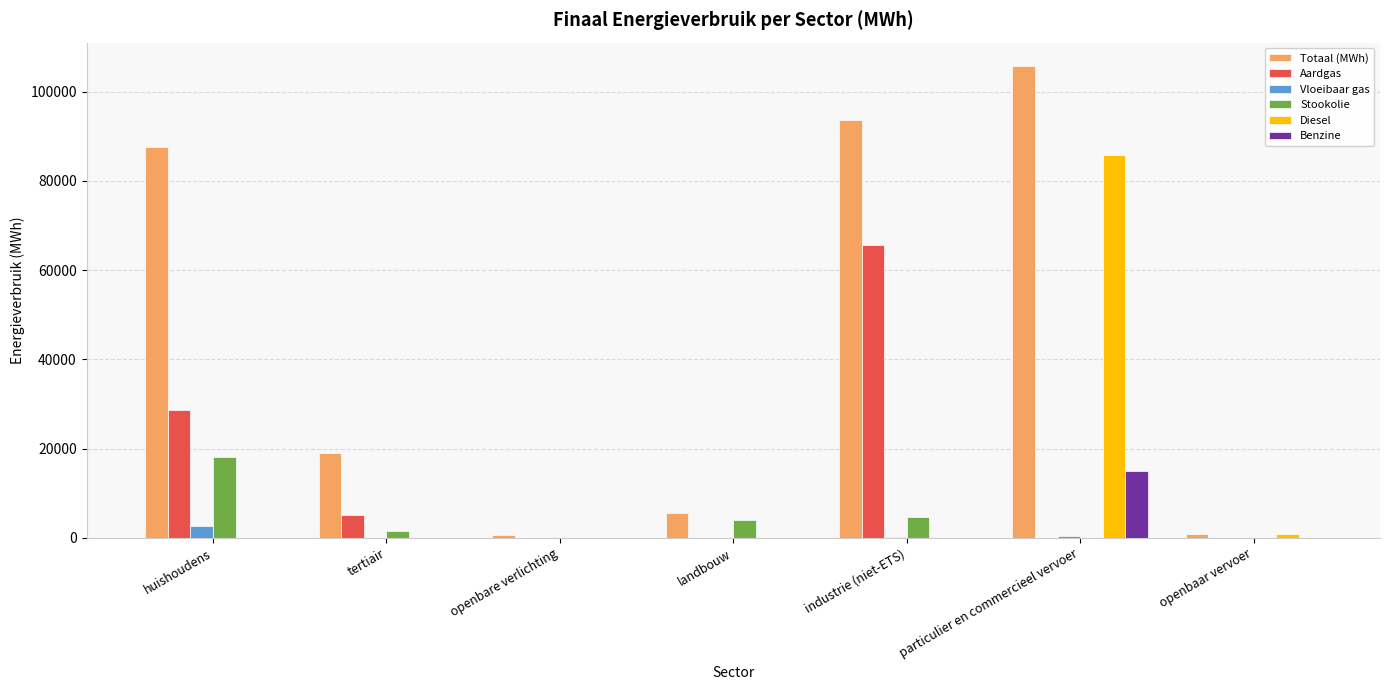

Between tertiair and openbare verlichting, which series saw the biggest shift?

Totaal (MWh)